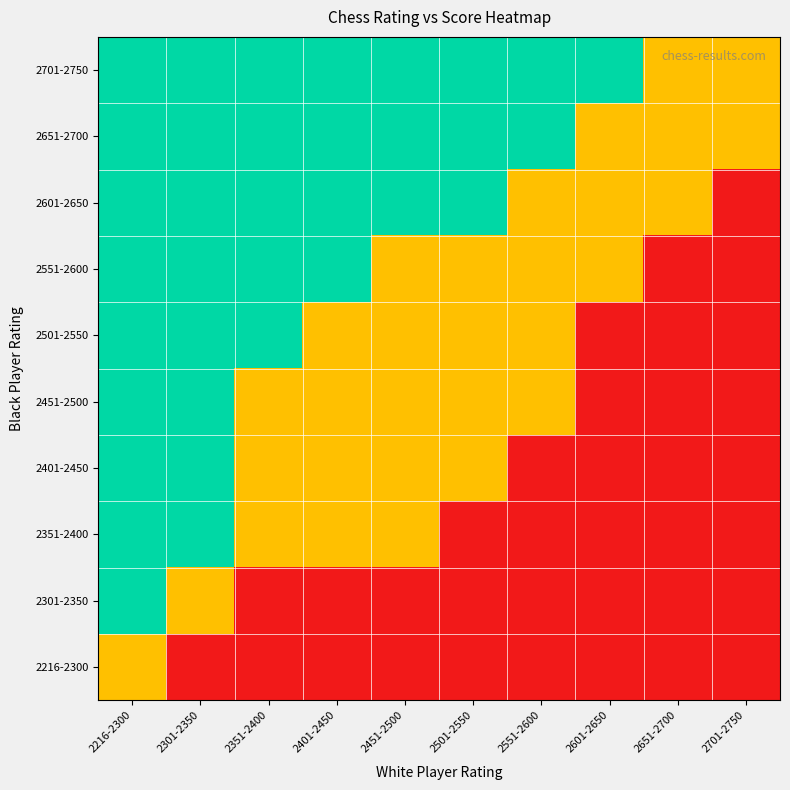

Reading left to right, list all the values displayed in this chart.

2216-2300: 2216-2300=0.5	2301-2350=0.0	2351-2400=0.0	2401-2450=0.0	2451-2500=0.0	2501-2550=0.0	2551-2600=0.0	2601-2650=0.0	2651-2700=0.0	2701-2750=0.0
2301-2350: 2216-2300=1.0	2301-2350=0.5	2351-2400=0.0	2401-2450=0.0	2451-2500=0.0	2501-2550=0.0	2551-2600=0.0	2601-2650=0.0	2651-2700=0.0	2701-2750=0.0
2351-2400: 2216-2300=1.0	2301-2350=1.0	2351-2400=0.5	2401-2450=0.5	2451-2500=0.5	2501-2550=0.0	2551-2600=0.0	2601-2650=0.0	2651-2700=0.0	2701-2750=0.0
2401-2450: 2216-2300=1.0	2301-2350=1.0	2351-2400=0.5	2401-2450=0.5	2451-2500=0.5	2501-2550=0.5	2551-2600=0.0	2601-2650=0.0	2651-2700=0.0	2701-2750=0.0
2451-2500: 2216-2300=1.0	2301-2350=1.0	2351-2400=0.5	2401-2450=0.5	2451-2500=0.5	2501-2550=0.5	2551-2600=0.5	2601-2650=0.0	2651-2700=0.0	2701-2750=0.0
2501-2550: 2216-2300=1.0	2301-2350=1.0	2351-2400=1.0	2401-2450=0.5	2451-2500=0.5	2501-2550=0.5	2551-2600=0.5	2601-2650=0.0	2651-2700=0.0	2701-2750=0.0
2551-2600: 2216-2300=1.0	2301-2350=1.0	2351-2400=1.0	2401-2450=1.0	2451-2500=0.5	2501-2550=0.5	2551-2600=0.5	2601-2650=0.5	2651-2700=0.0	2701-2750=0.0
2601-2650: 2216-2300=1.0	2301-2350=1.0	2351-2400=1.0	2401-2450=1.0	2451-2500=1.0	2501-2550=1.0	2551-2600=0.5	2601-2650=0.5	2651-2700=0.5	2701-2750=0.0
2651-2700: 2216-2300=1.0	2301-2350=1.0	2351-2400=1.0	2401-2450=1.0	2451-2500=1.0	2501-2550=1.0	2551-2600=1.0	2601-2650=0.5	2651-2700=0.5	2701-2750=0.5
2701-2750: 2216-2300=1.0	2301-2350=1.0	2351-2400=1.0	2401-2450=1.0	2451-2500=1.0	2501-2550=1.0	2551-2600=1.0	2601-2650=1.0	2651-2700=0.5	2701-2750=0.5